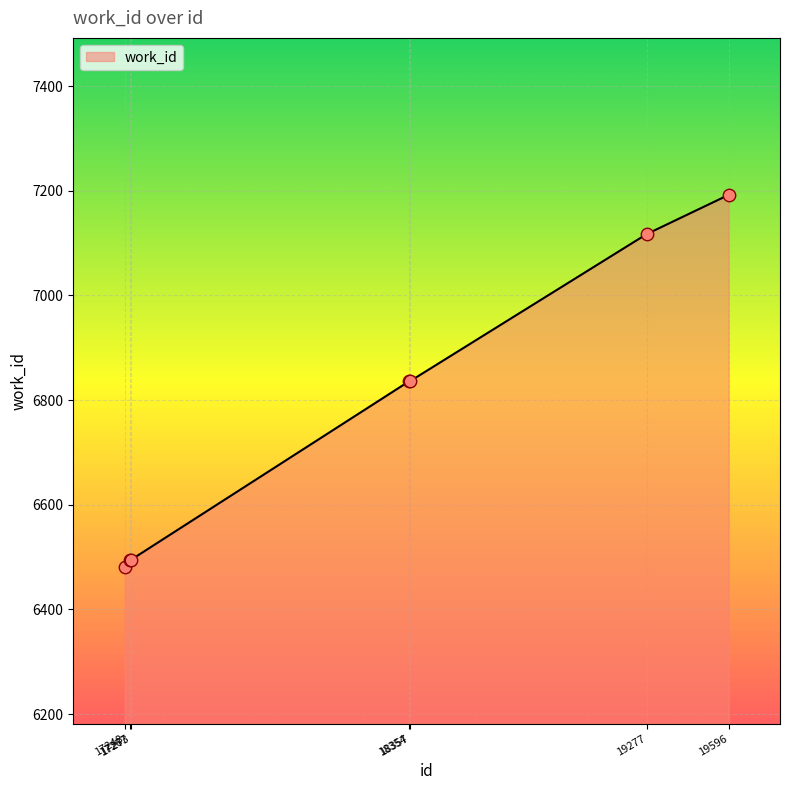

Which has a higher value, 17267 or 18354?

18354